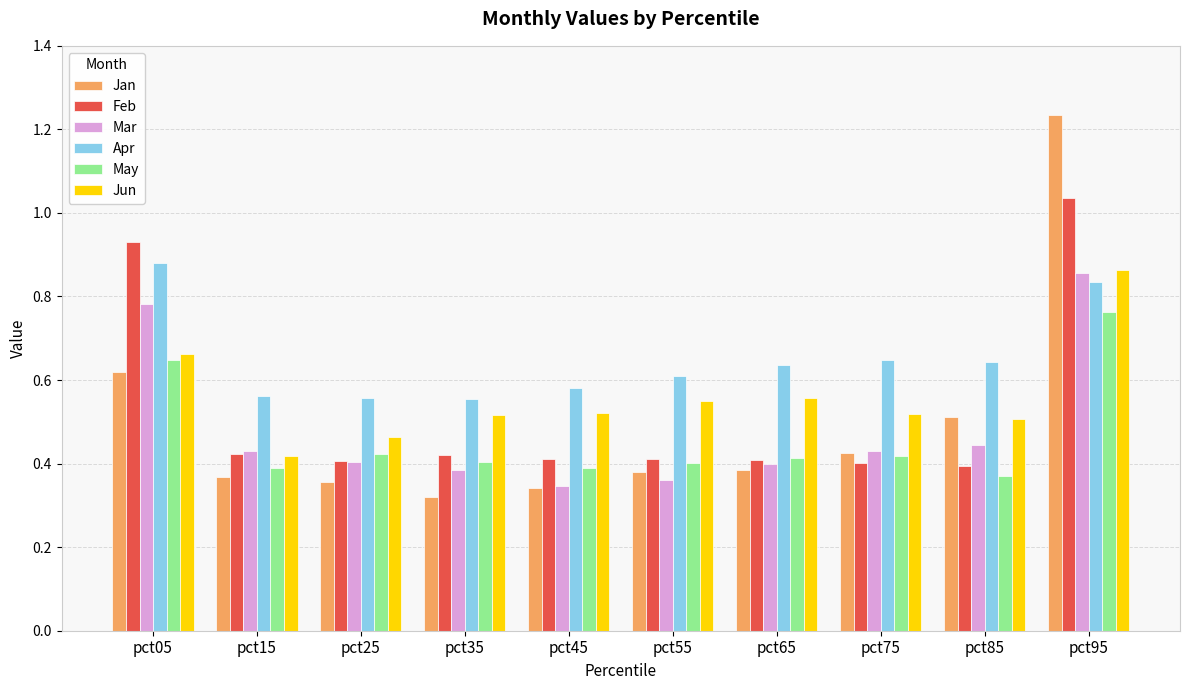

What is the sum of all Jun values?

5.6